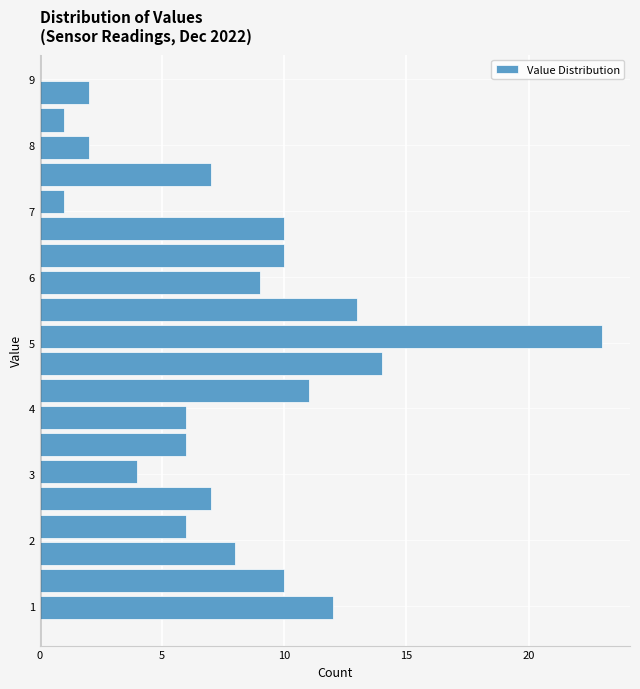

Which range on the y-axis has the longest bar?

4.9 to 5.3